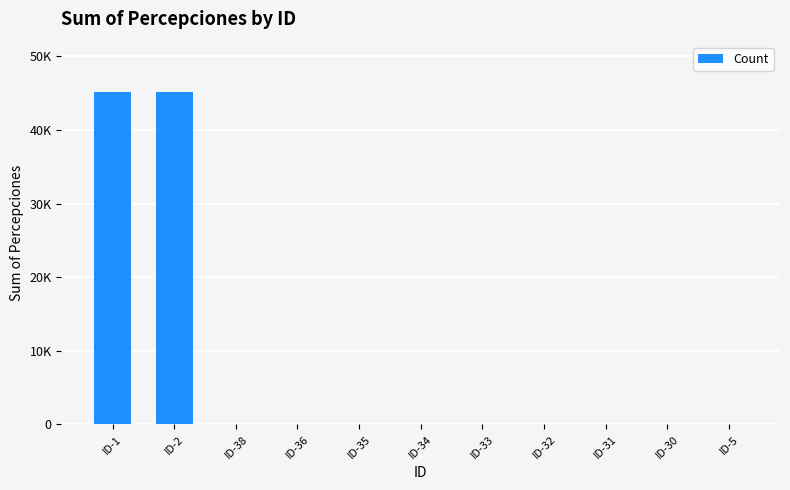

Between ID-5 and ID-30, which is larger?

ID-30